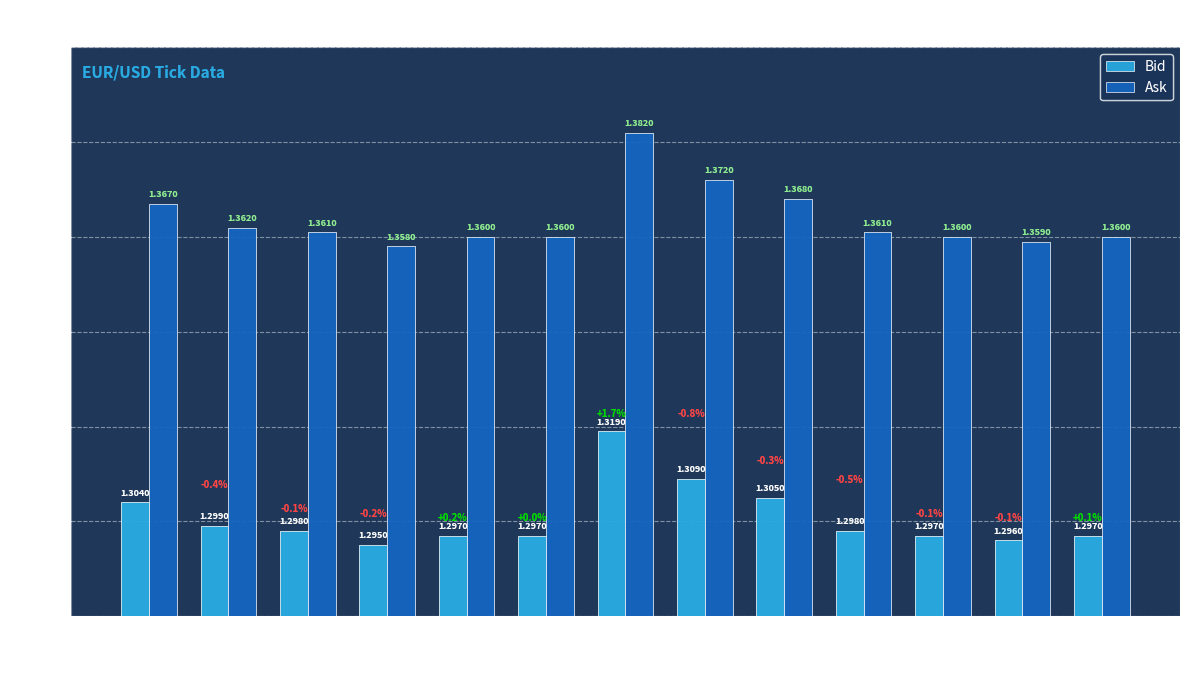

What is the sum of all Ask values?

17.7